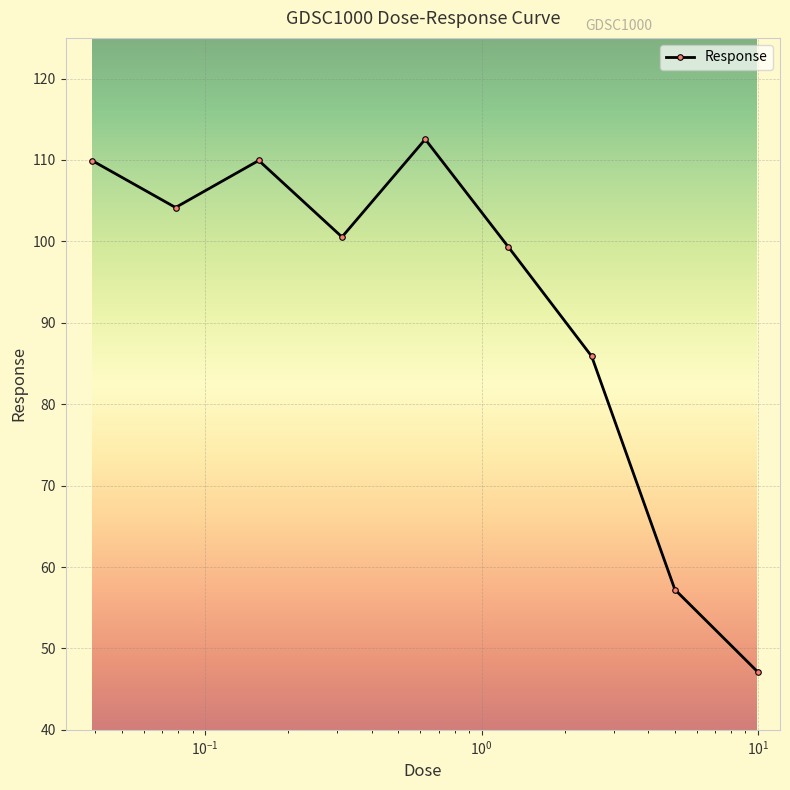

What is the difference between the maximum and second lowest values?

55.3